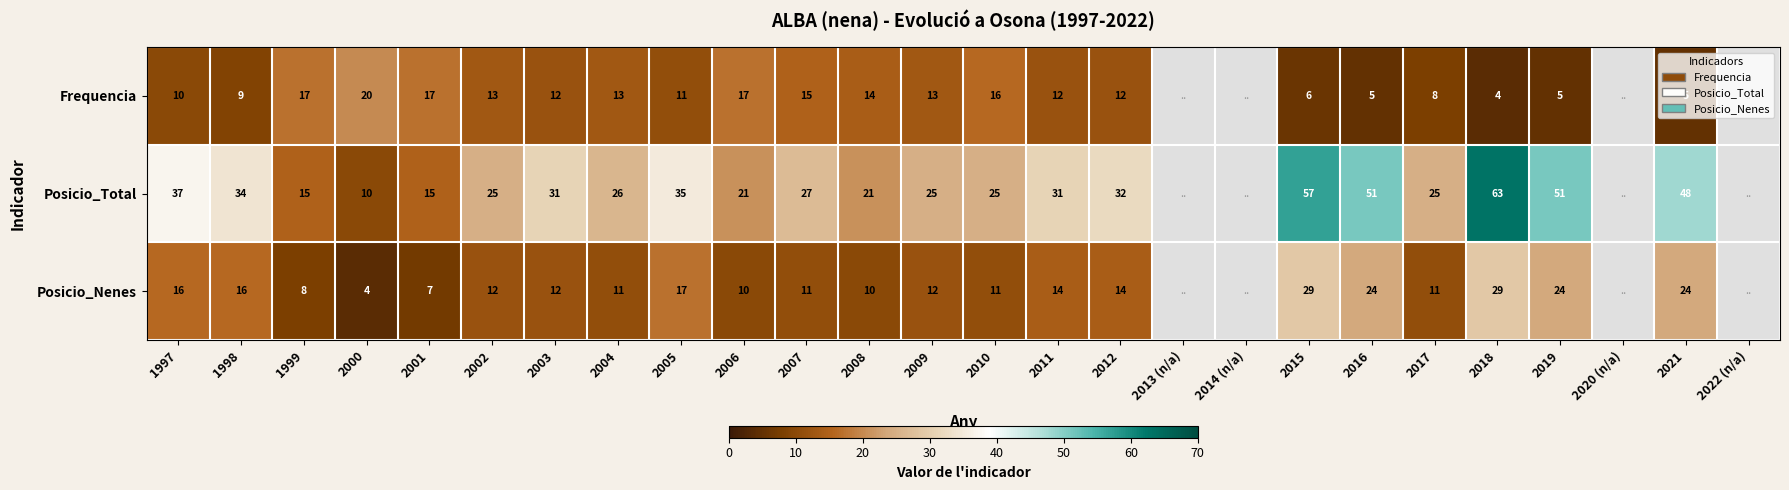

What is the total value across all series at 2001?

39